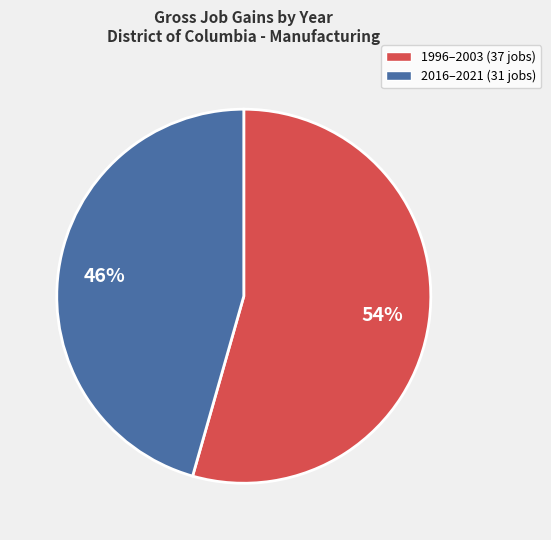

Is there any slice that represents more than half of the pie?

Yes